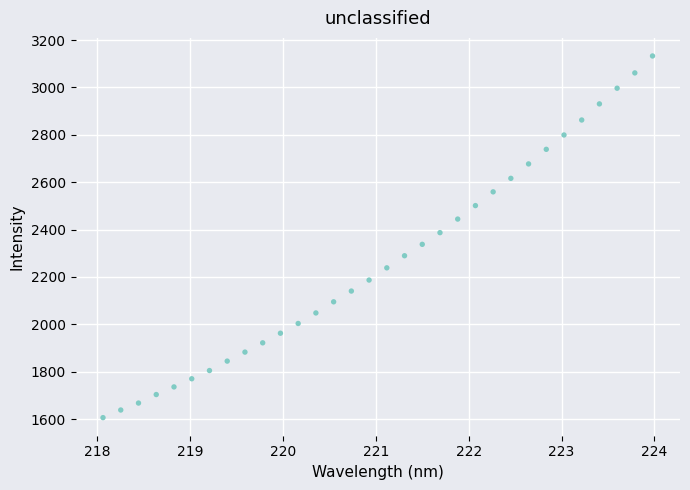

What is the range of X values (max minus min)?

5.9